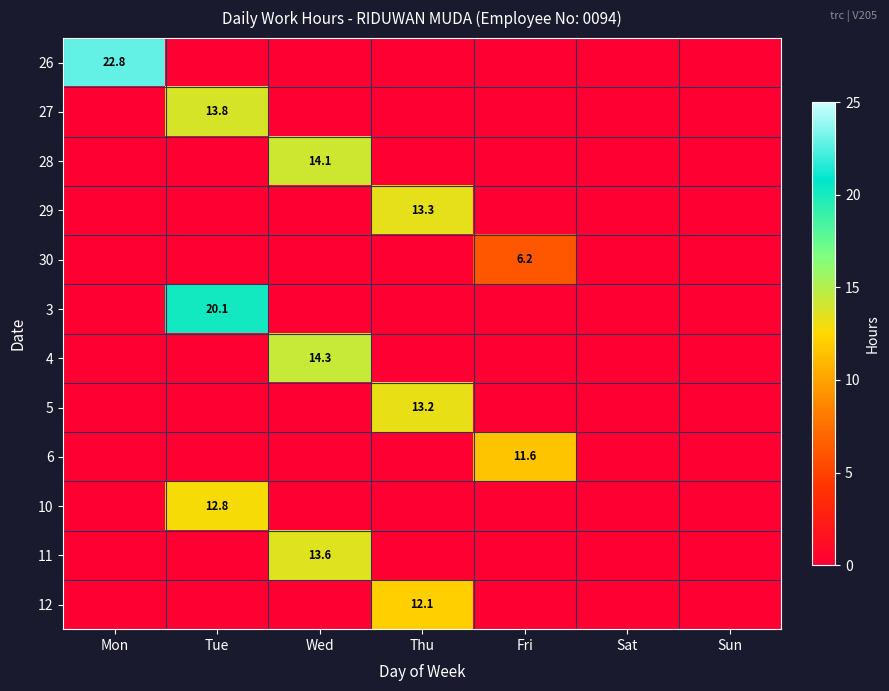

What is the approximate value of 11 at Wed?

13.6